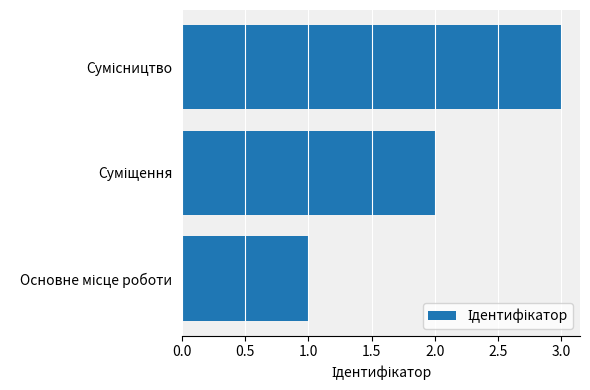

What is the difference between the second highest and minimum values?

1